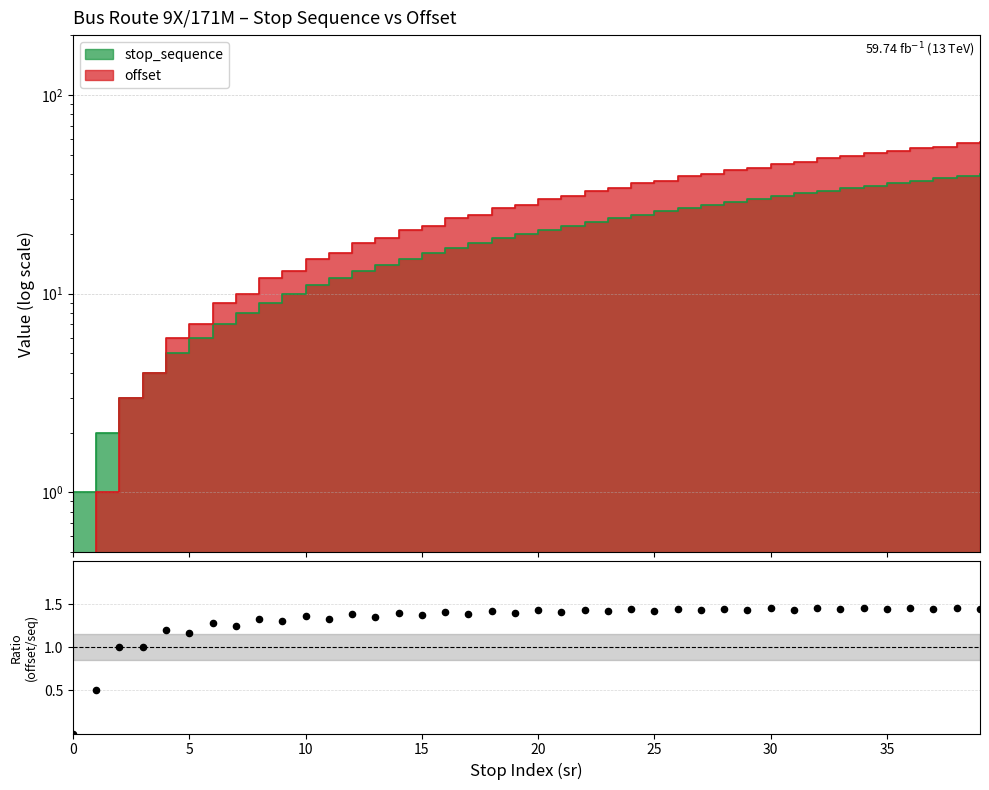

Between 36 and 25, which is larger?

36